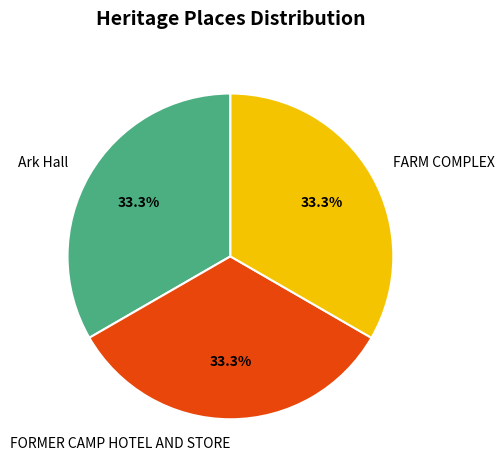

What percentage is the Ark Hall slice, to the nearest percent?

33%